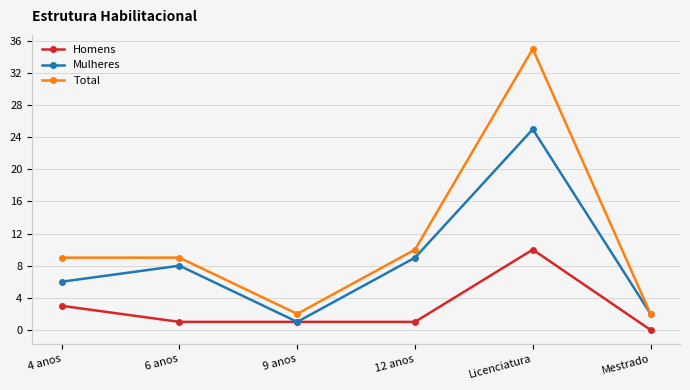

Between 9 anos and Licenciatura, which series saw the biggest shift?

Total